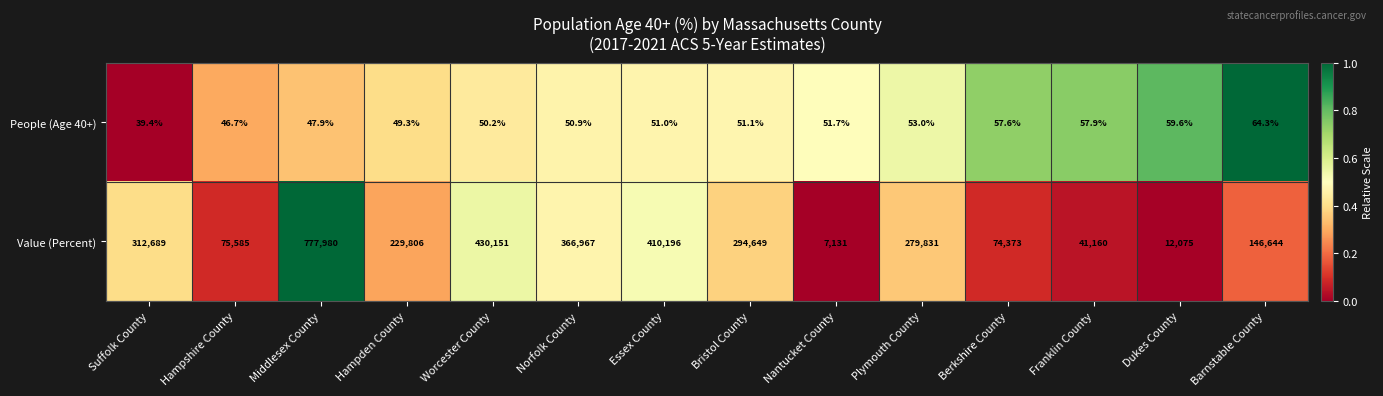

What is the average value of the Value (Percent) series?

247088.4